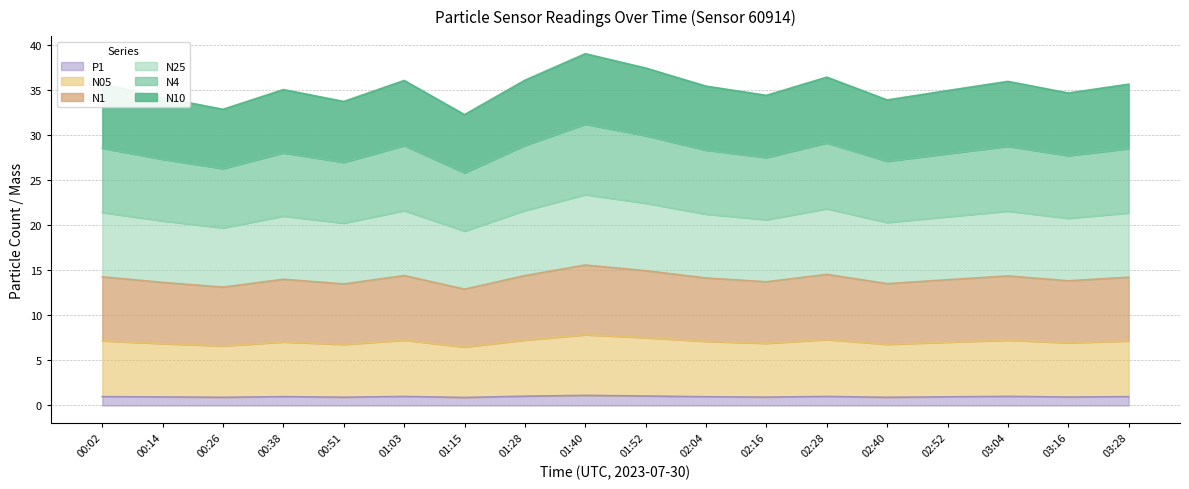

What position from the left is 03:16?

17